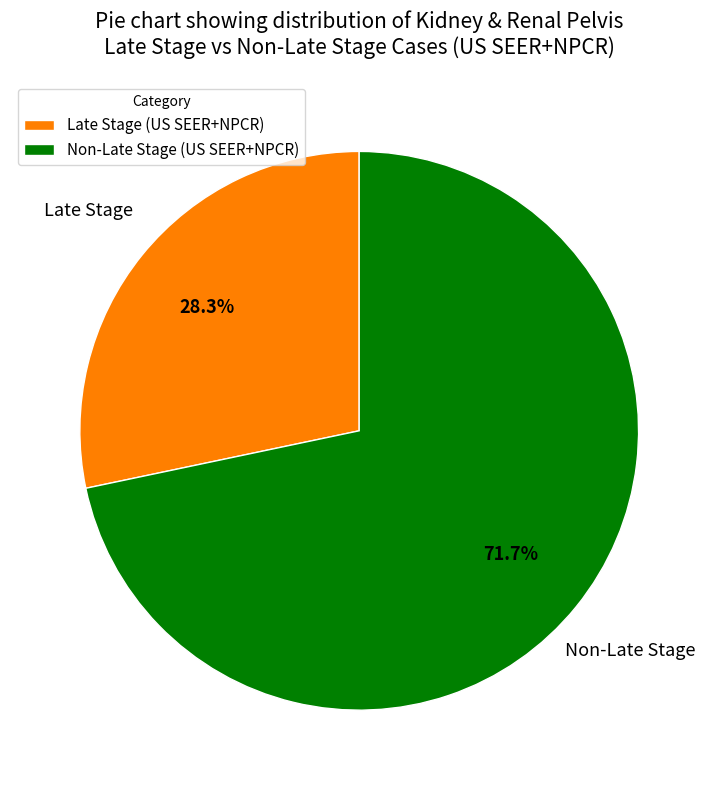

Rank the categories by value from highest to lowest.

Non-Late Stage (US SEER+NPCR), Late Stage (US SEER+NPCR)